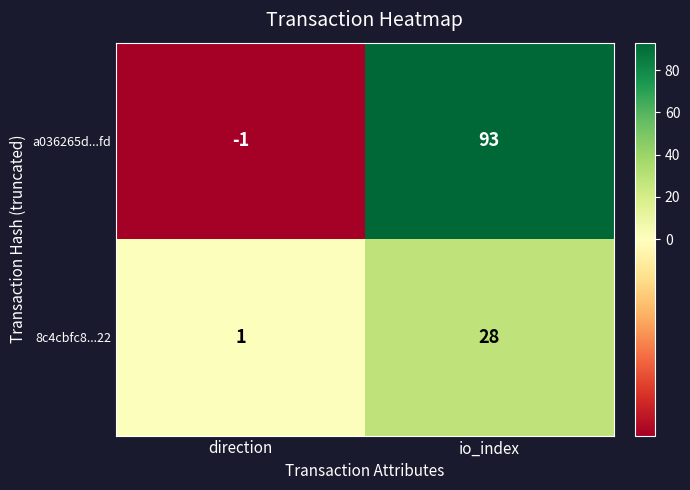

Where is 8c4cbfc8...22 nearest to the value 14?

direction